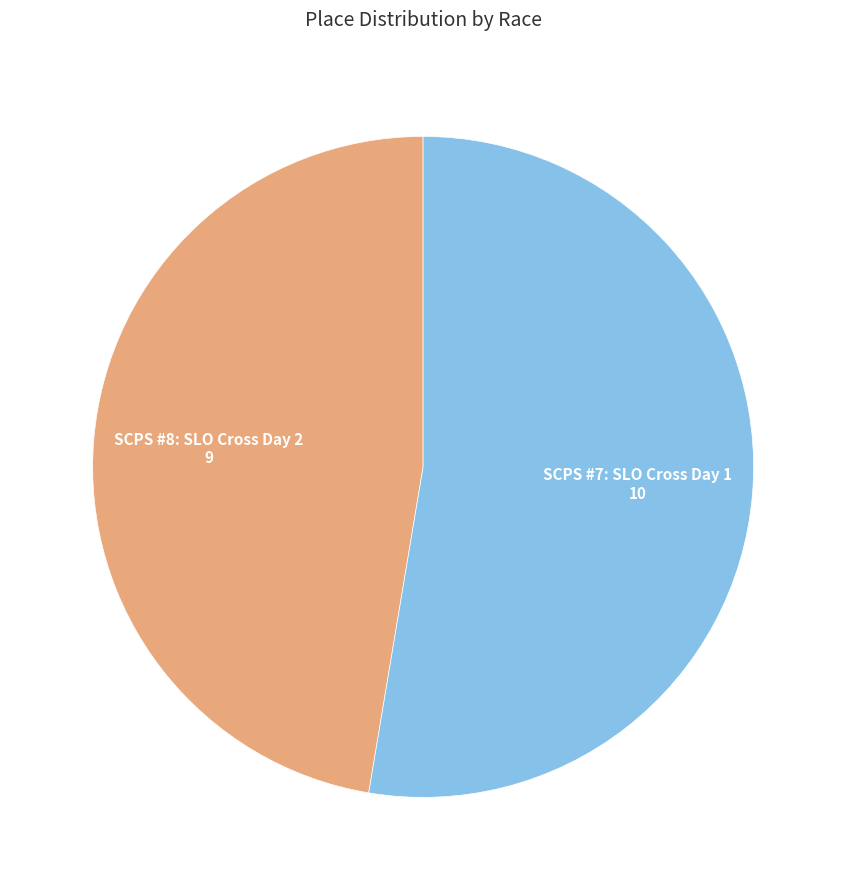

Which slice is the largest?

SCPS #7: SLO Cross Day 1